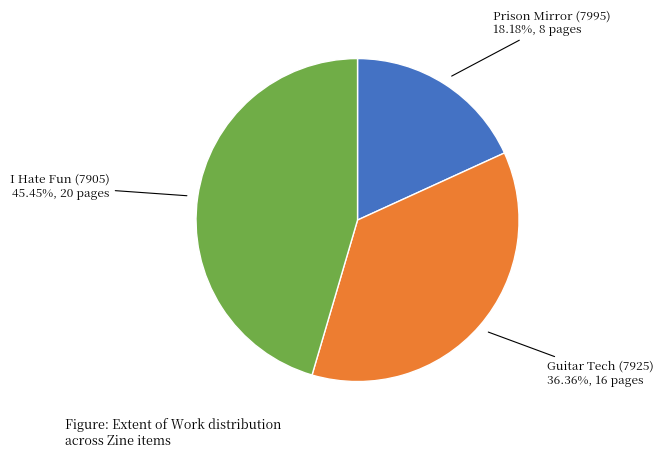

Which slice is the smallest?

Prison Mirror (7995)